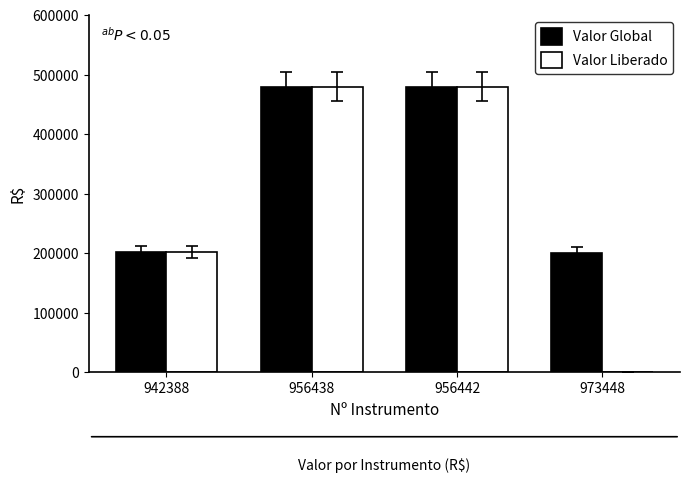

Are the bars horizontal?

No